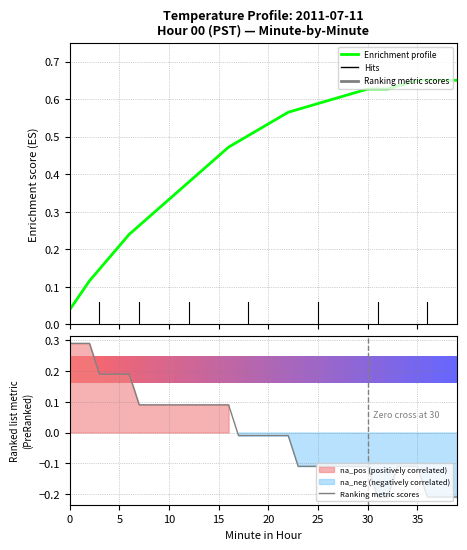

What is the value of the Enrichment profile point at the 32nd from the left?

0.6